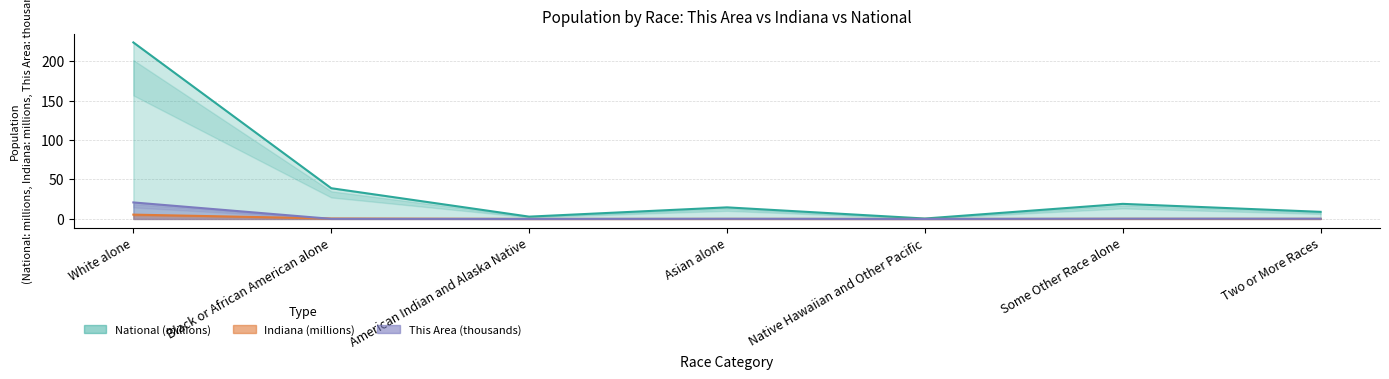

The value of National at White alone is 223.6. True or false?

True